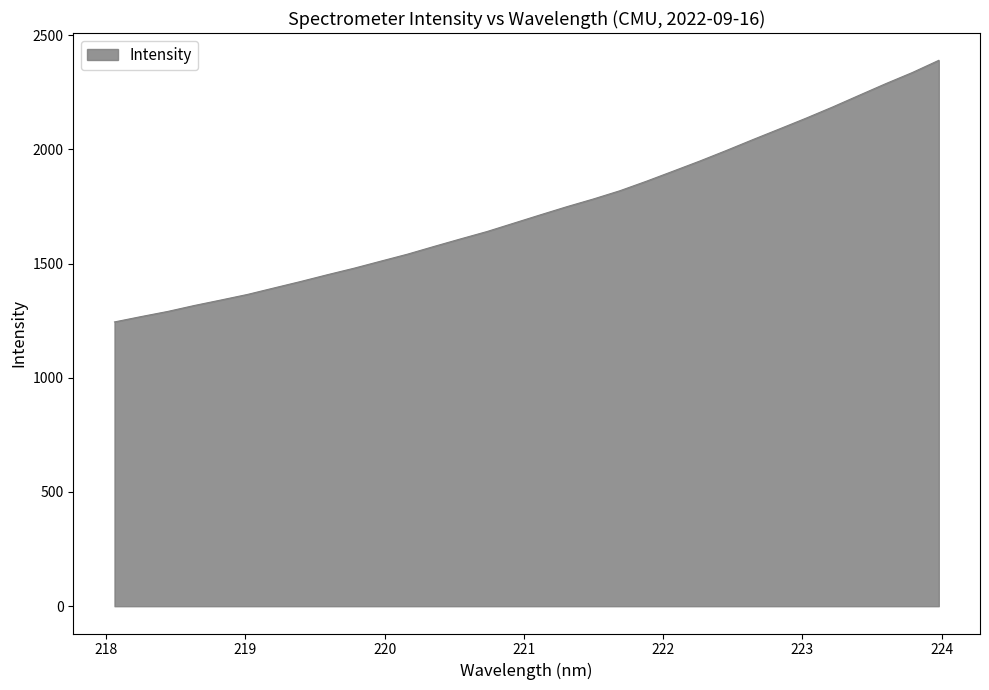

What is the greatest value displayed?

2389.7